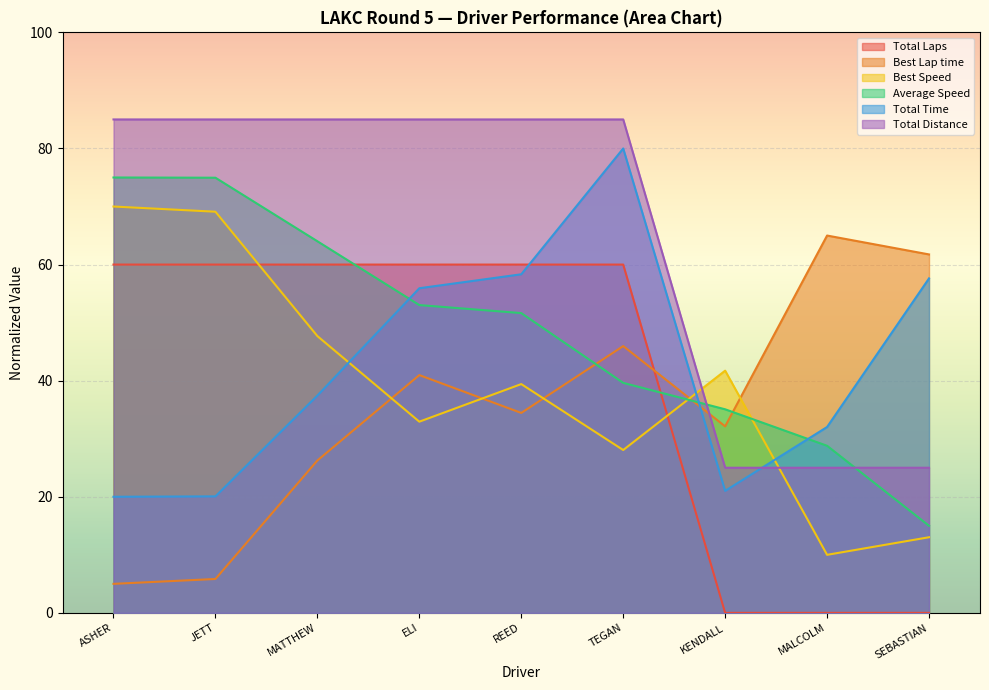

How many values in Total Laps are above zero?

6